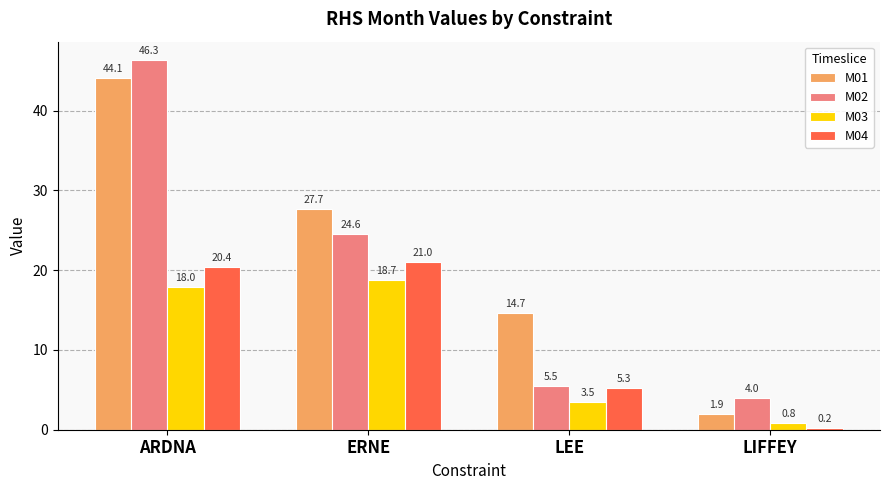

Which series has the widest spread of values?

M02